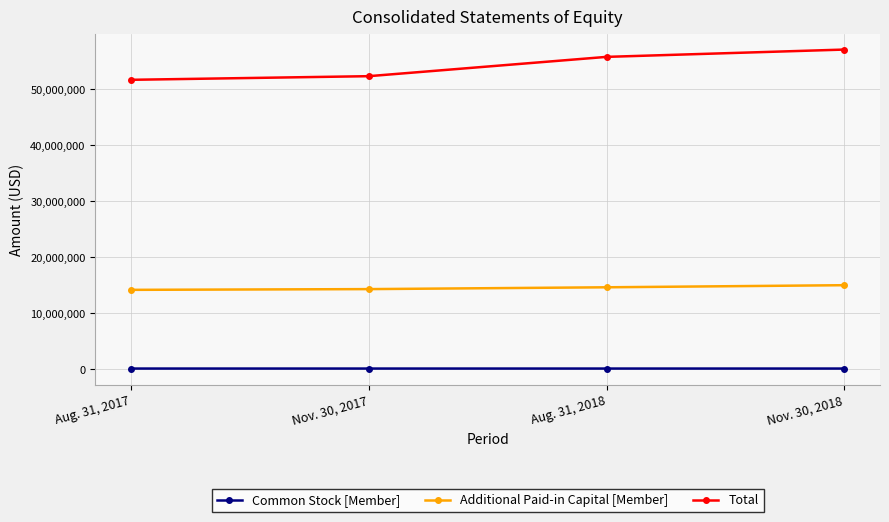

What is the sum of all Additional Paid-in Capital [Member] values?

58073290